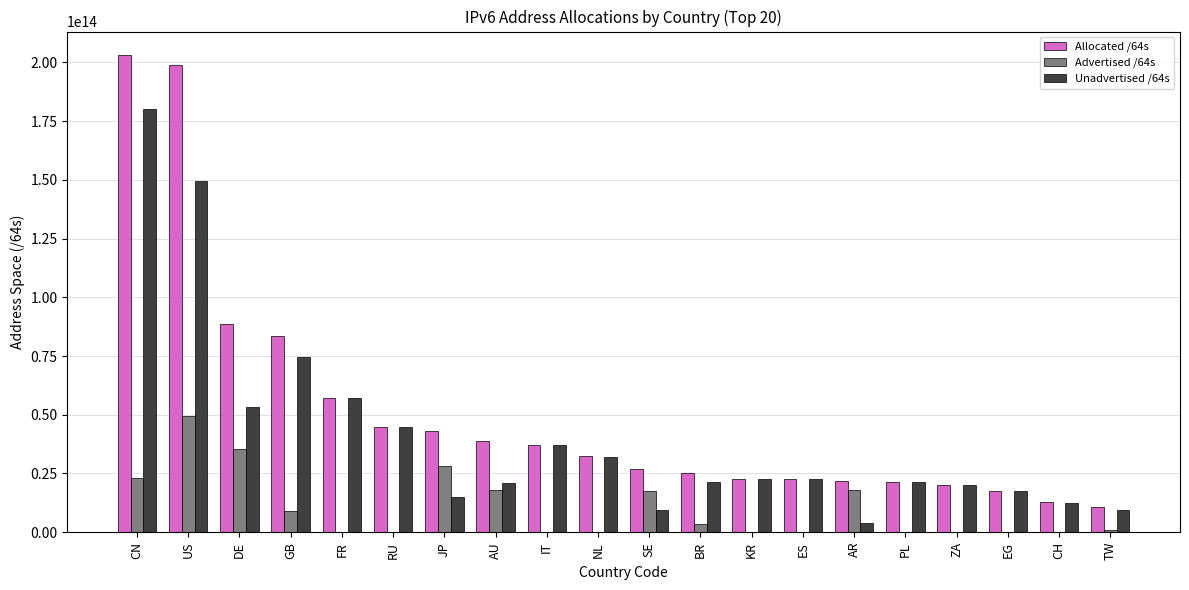

What are all the series names shown in the legend?

Allocated /64s, Advertised /64s, Unadvertised /64s